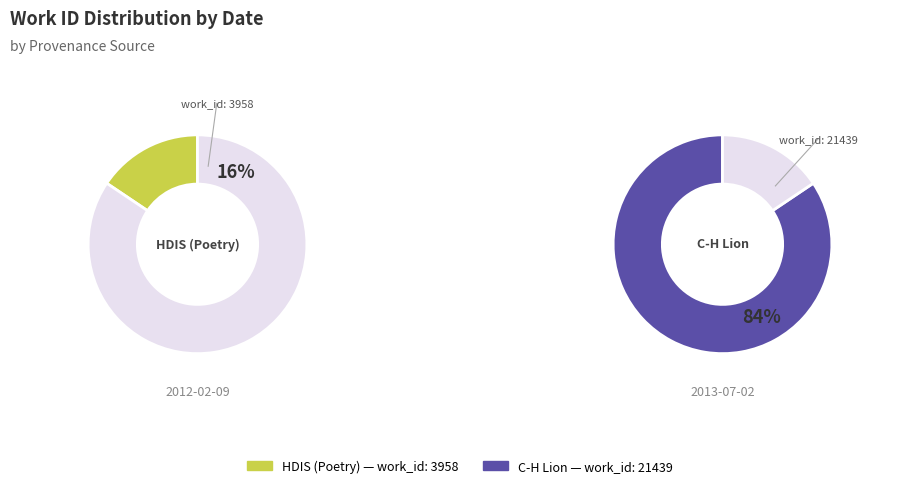

Combined, what portion of the pie is 2012-02-09 and 2013-07-02?

100.0%